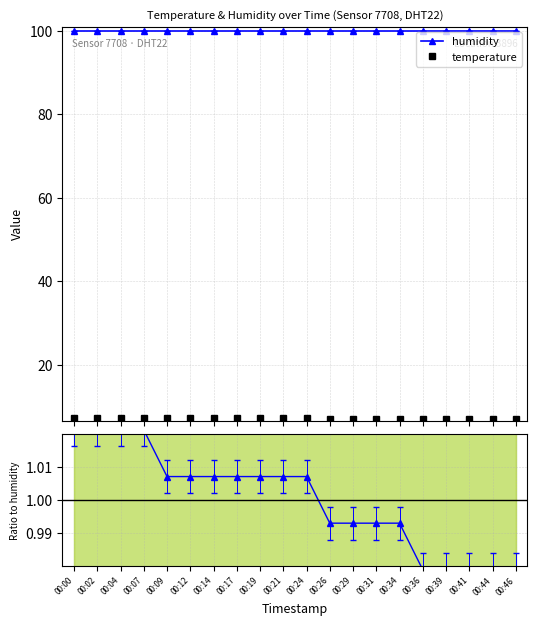

True or false: humidity has more than 2 points higher than both neighbors.

False